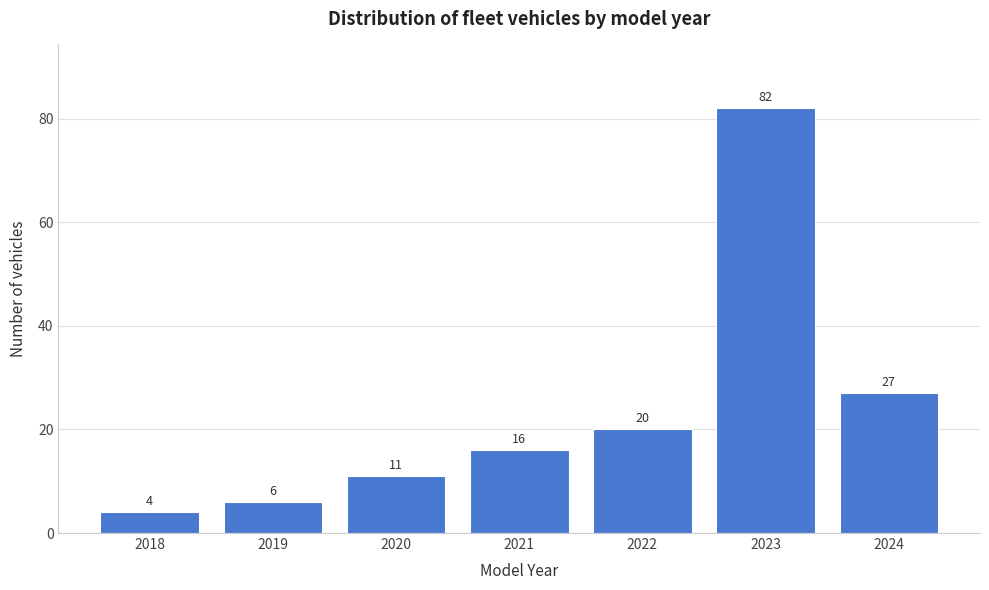

Reading left to right, what are all the values shown in this chart?

2018=4	2019=6	2020=11	2021=16	2022=20	2023=82	2024=27